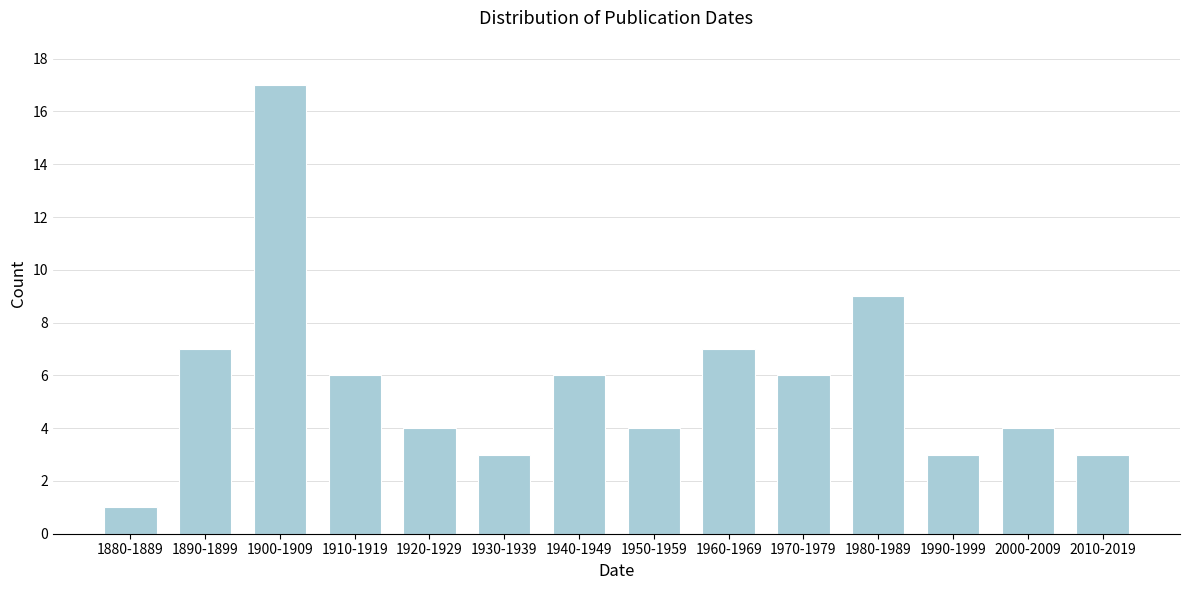

Reading left to right, list all the values displayed in this chart.

1880-1889=1	1890-1899=7	1900-1909=17	1910-1919=6	1920-1929=4	1930-1939=3	1940-1949=6	1950-1959=4	1960-1969=7	1970-1979=6	1980-1989=9	1990-1999=3	2000-2009=4	2010-2019=3